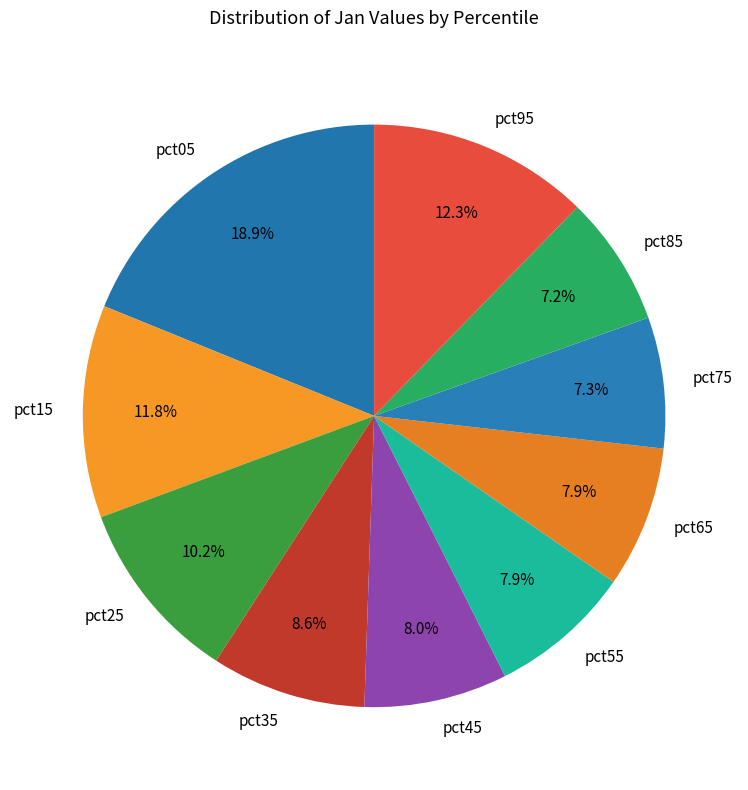

Count the number of slices in the pie.

10